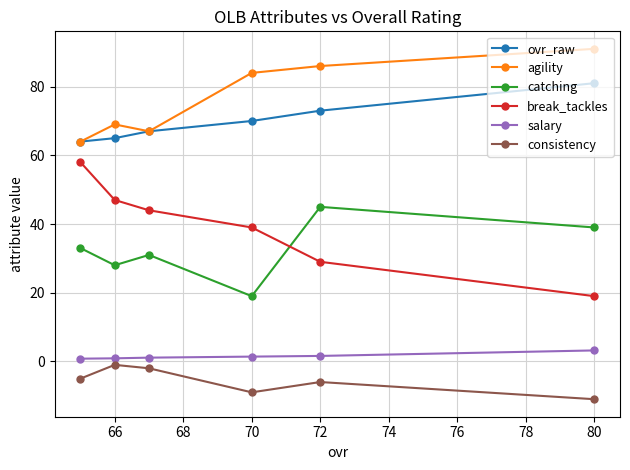

Is this an area chart (filled region under the line)?

No